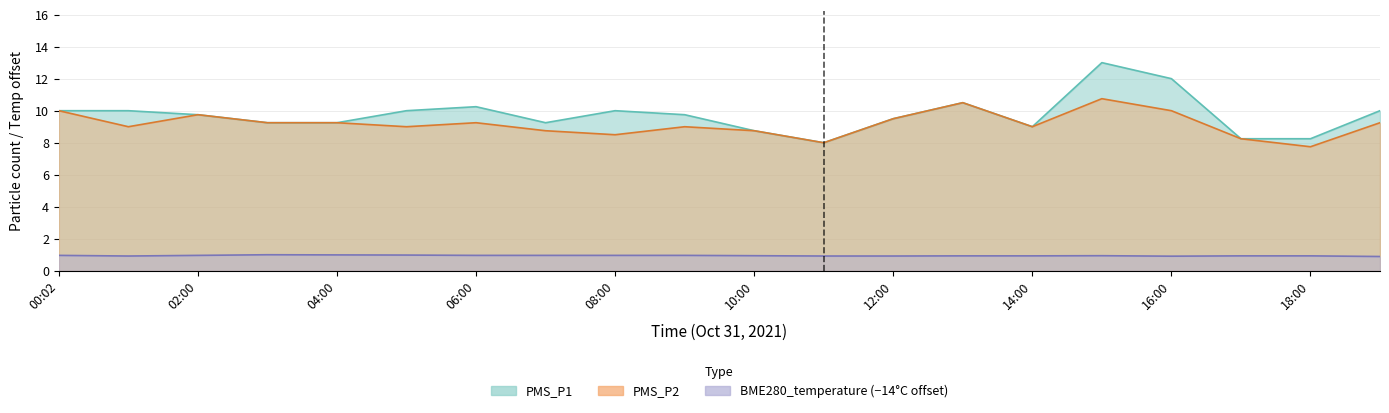

Reading left to right, list all the values displayed in this chart.

PMS_P1: 00:02=10.0	01:00=10.0	02:00=9.8	03:00=9.2	04:00=9.2	05:00=10.0	06:00=10.2	07:00=9.2	08:00=10.0	09:00=9.8	10:00=8.8	11:00=8.0	12:00=9.5	13:00=10.5	14:00=9.0	15:00=13.0	16:00=12.0	17:00=8.2	18:00=8.2	19:00=10.0
PMS_P2: 00:02=10.0	01:00=9.0	02:00=9.8	03:00=9.2	04:00=9.2	05:00=9.0	06:00=9.2	07:00=8.8	08:00=8.5	09:00=9.0	10:00=8.8	11:00=8.0	12:00=9.5	13:00=10.5	14:00=9.0	15:00=10.8	16:00=10.0	17:00=8.2	18:00=7.8	19:00=9.2
BME280_temperature: 00:02=1.0	01:00=0.9	02:00=1.0	03:00=1.0	04:00=1.0	05:00=1.0	06:00=1.0	07:00=1.0	08:00=1.0	09:00=1.0	10:00=0.9	11:00=0.9	12:00=0.9	13:00=0.9	14:00=0.9	15:00=0.9	16:00=0.9	17:00=0.9	18:00=0.9	19:00=0.9